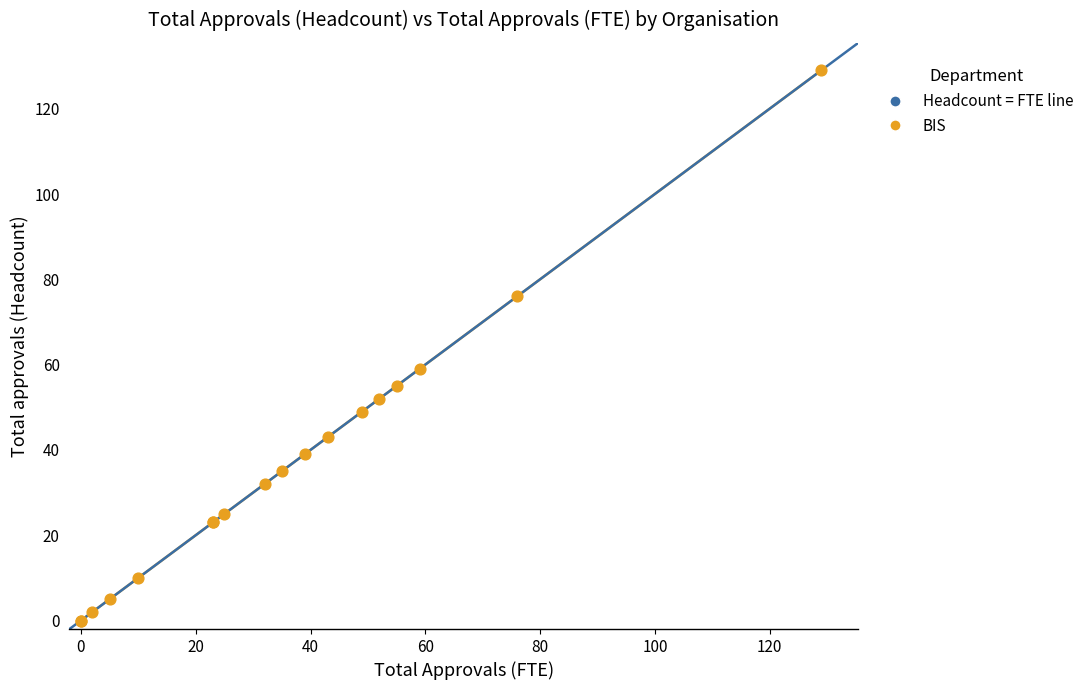

What Y value in the scatter plot is closest to 64?

59